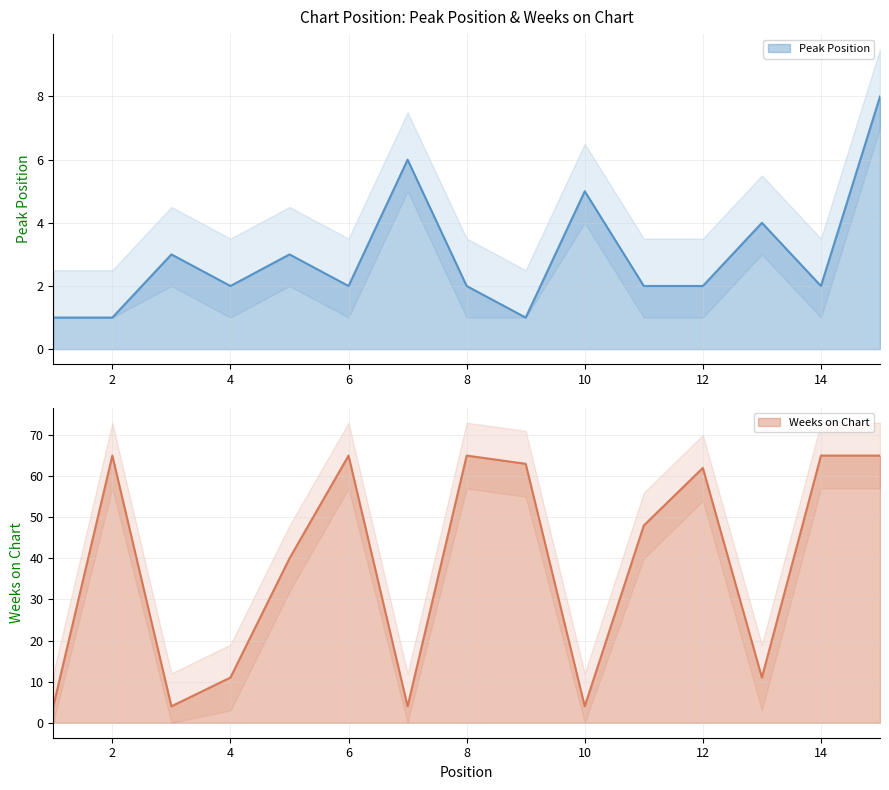

What is the value of the Weeks on Chart point at the 2nd from the left?

65